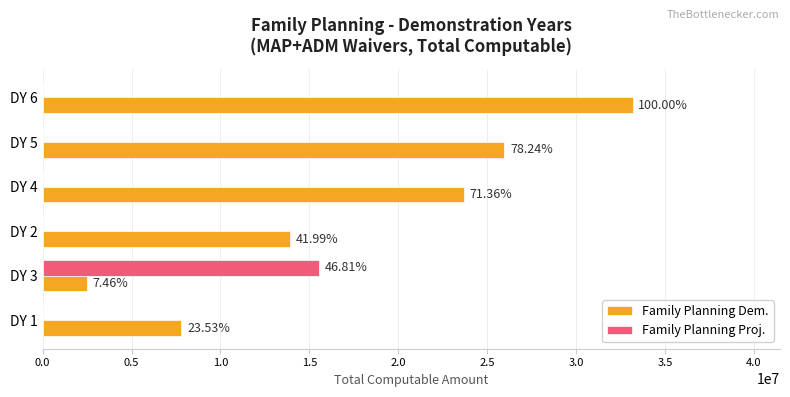

List the series in order of their peak value, highest first.

Family Planning Dem., Family Planning Proj.